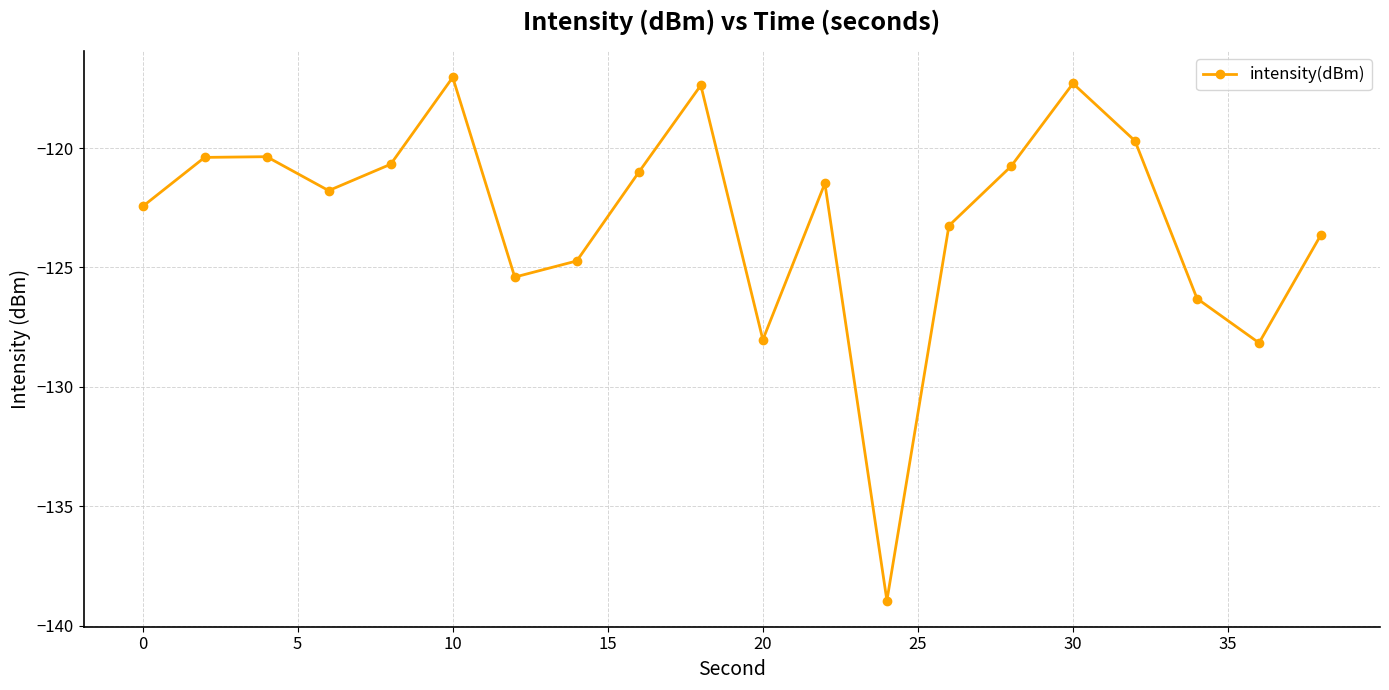

How many interior local peaks (higher than both neighbors) does the data have?

5